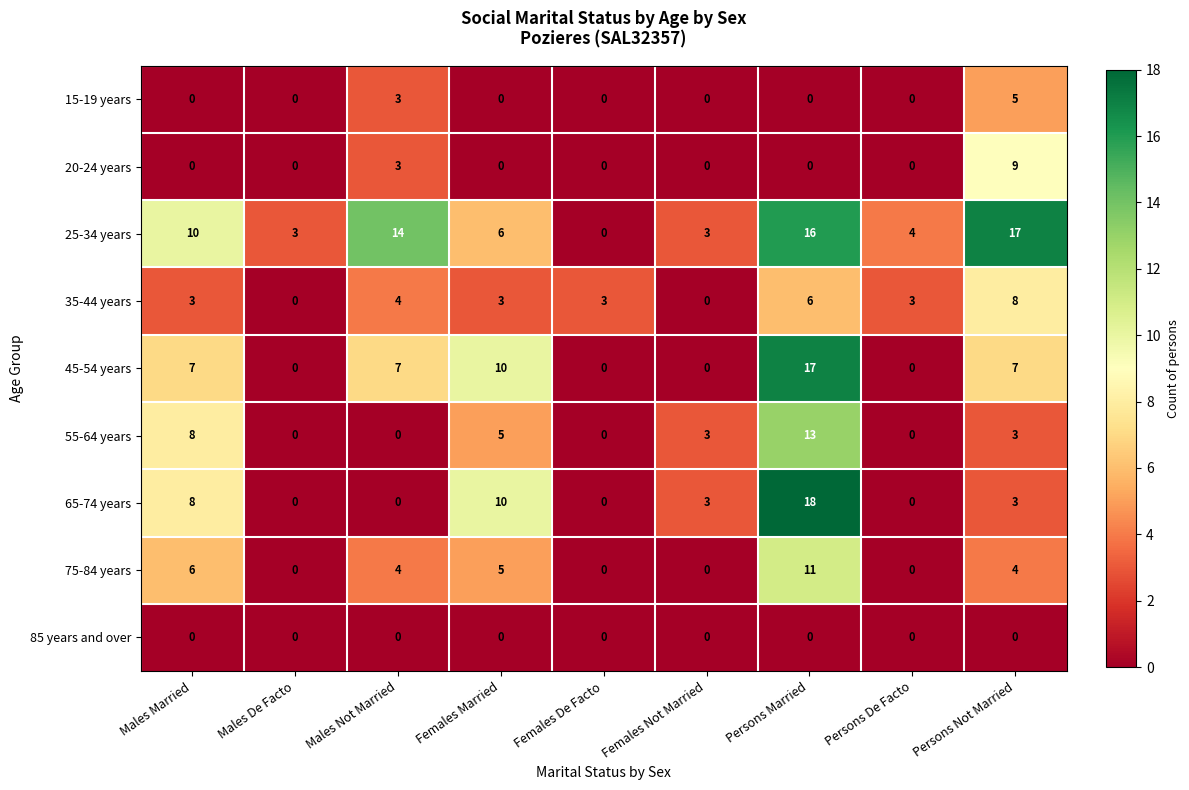

Which series changed the most between Males De Facto and Persons Married?

65-74 years